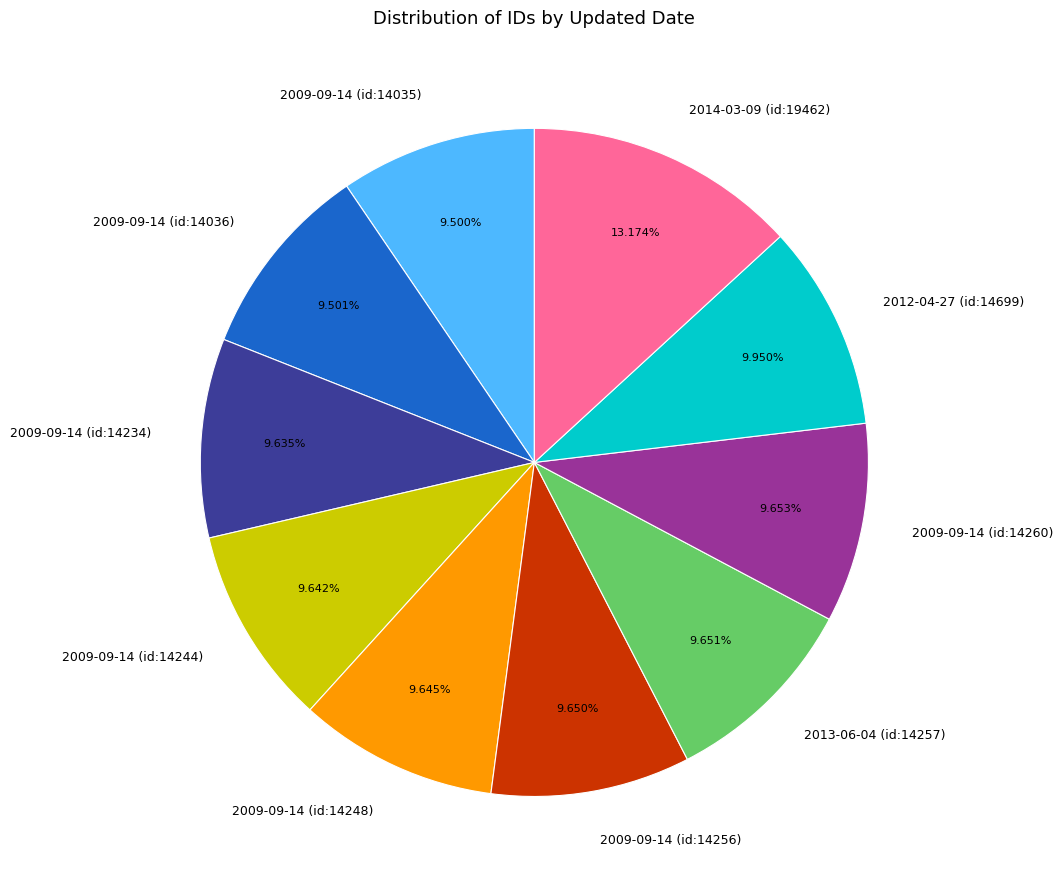

What percentage do 2009-09-14 (id:14248) and 2009-09-14 (id:14035) together represent?

19.1%